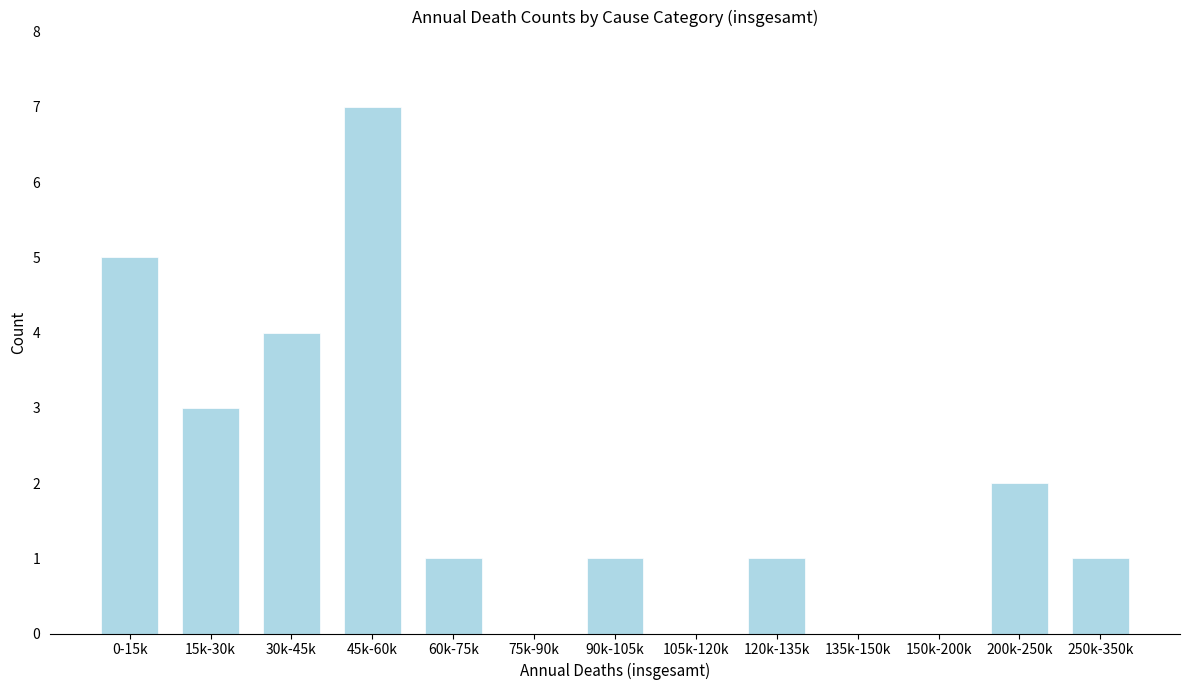

Reading left to right, list all the values displayed in this chart.

0-15k=5	15k-30k=3	30k-45k=4	45k-60k=7	60k-75k=1	75k-90k=0	90k-105k=1	105k-120k=0	120k-135k=1	135k-150k=0	150k-200k=0	200k-250k=2	250k-350k=1